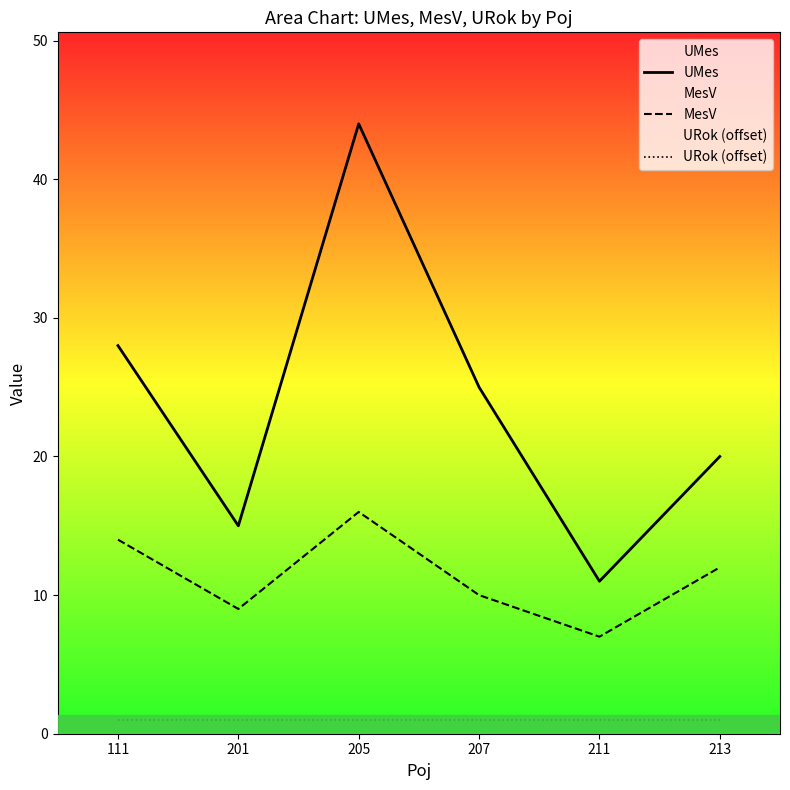

True or false: UMes has a value of 6 at 211.

False